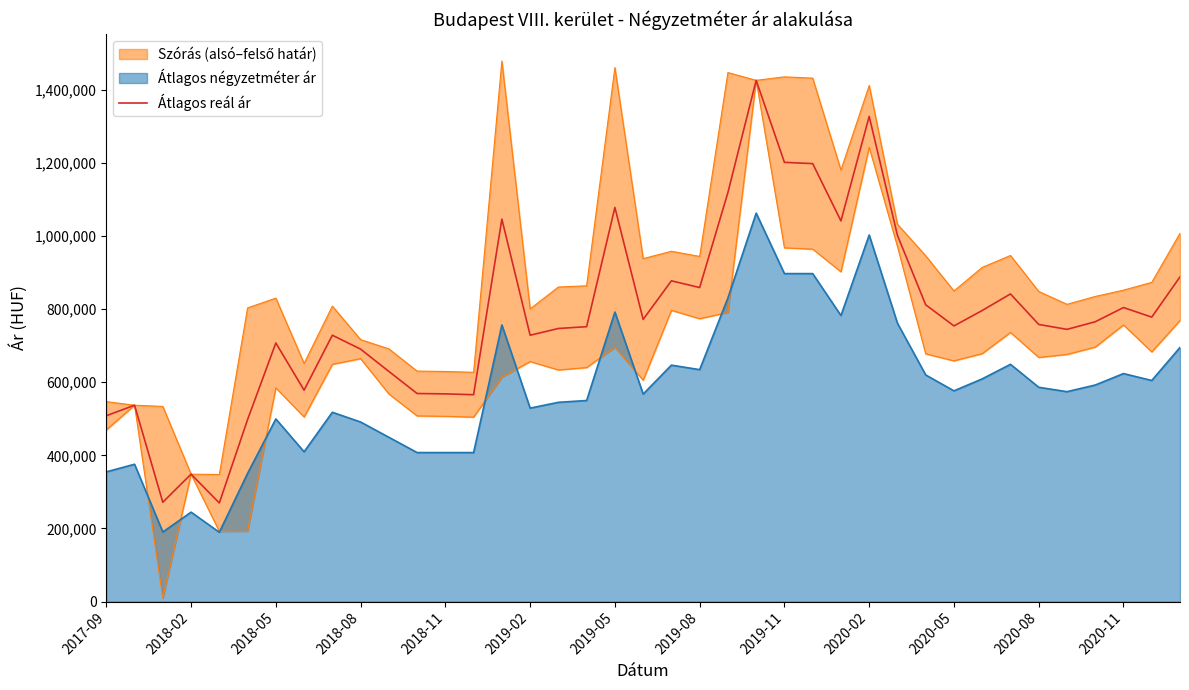

Is it true that the value at 29 is 811751?

True